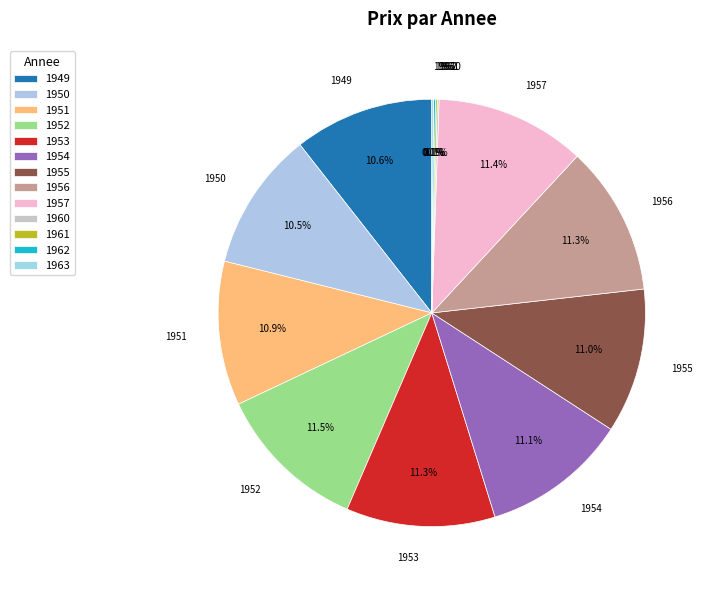

Rank the categories by value from lowest to highest.

1960, 1961, 1962, 1963, 1950, 1949, 1951, 1955, 1954, 1953, 1956, 1957, 1952